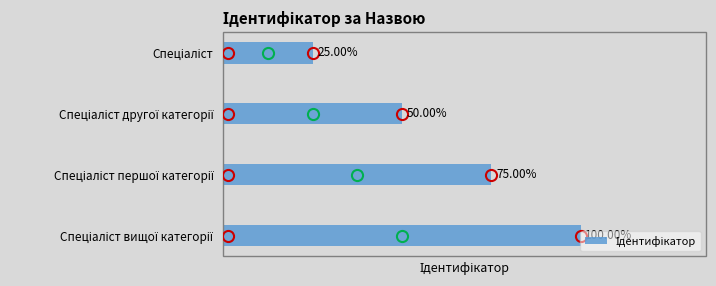

Are the bars horizontal?

Yes